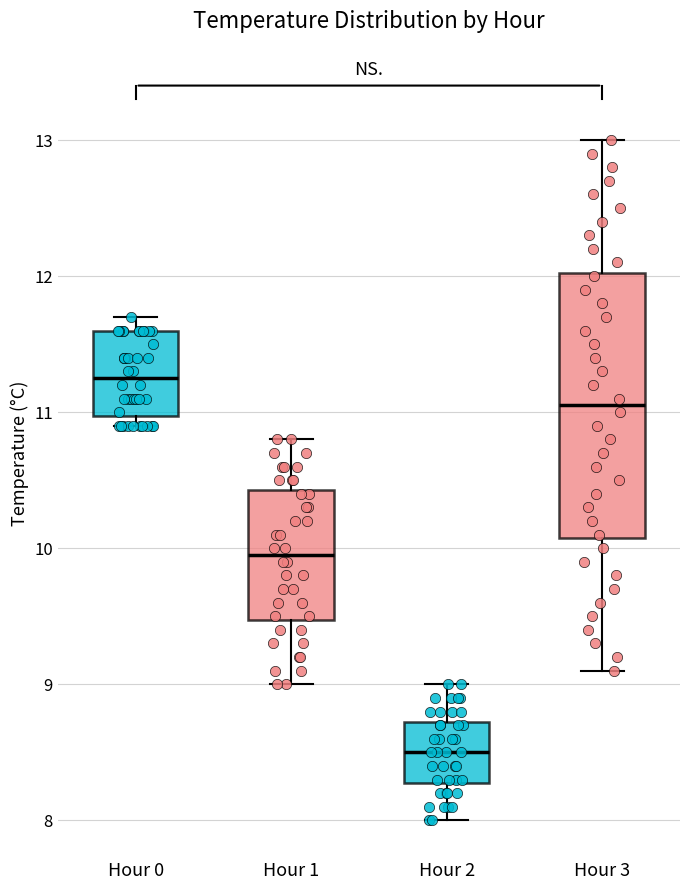

Where does the lower whisker of the box for Hour 2 end on the y-axis? The values are not printed on the chart, so give them approximately, as read against the axis.

8.0